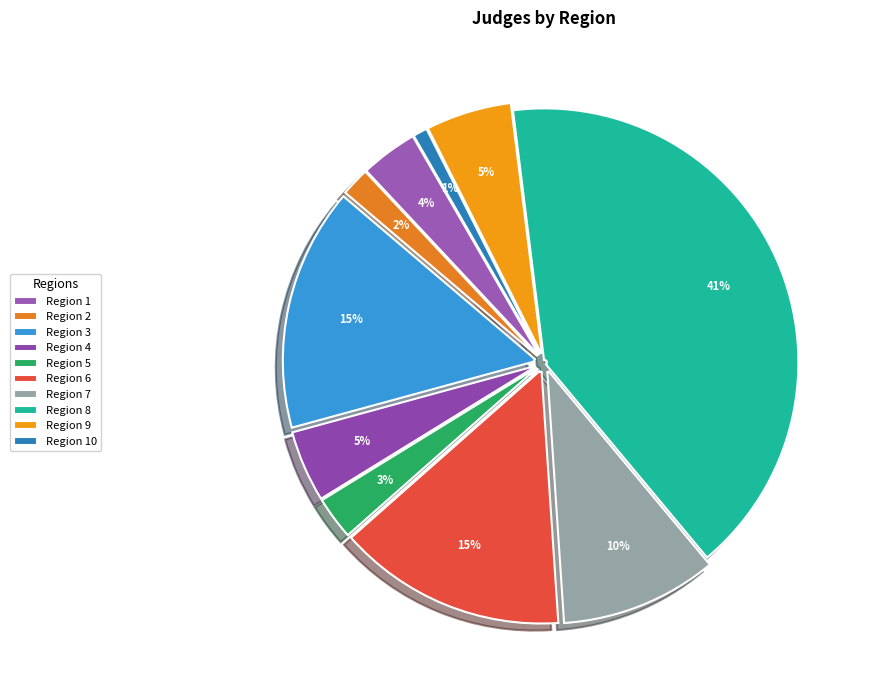

Which category has the biggest portion of the pie?

Region 8